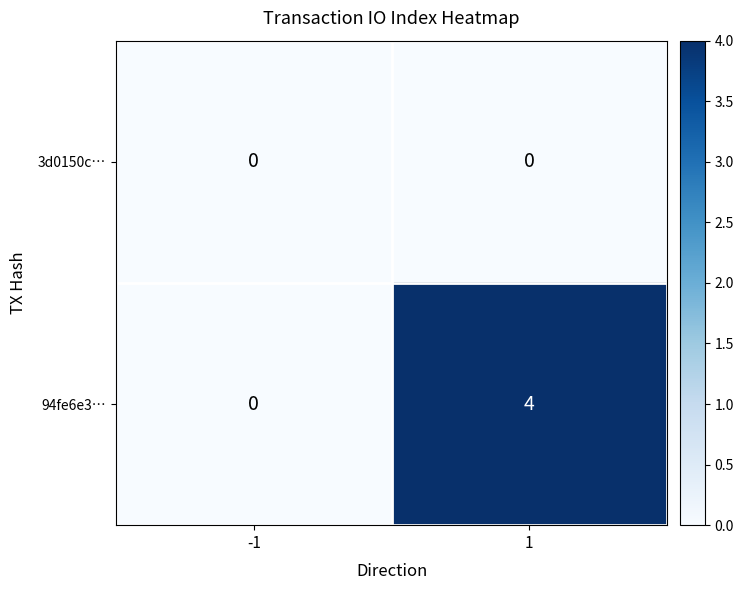

What is the sum of the 94fe6e3… values at 1 and -1?

4